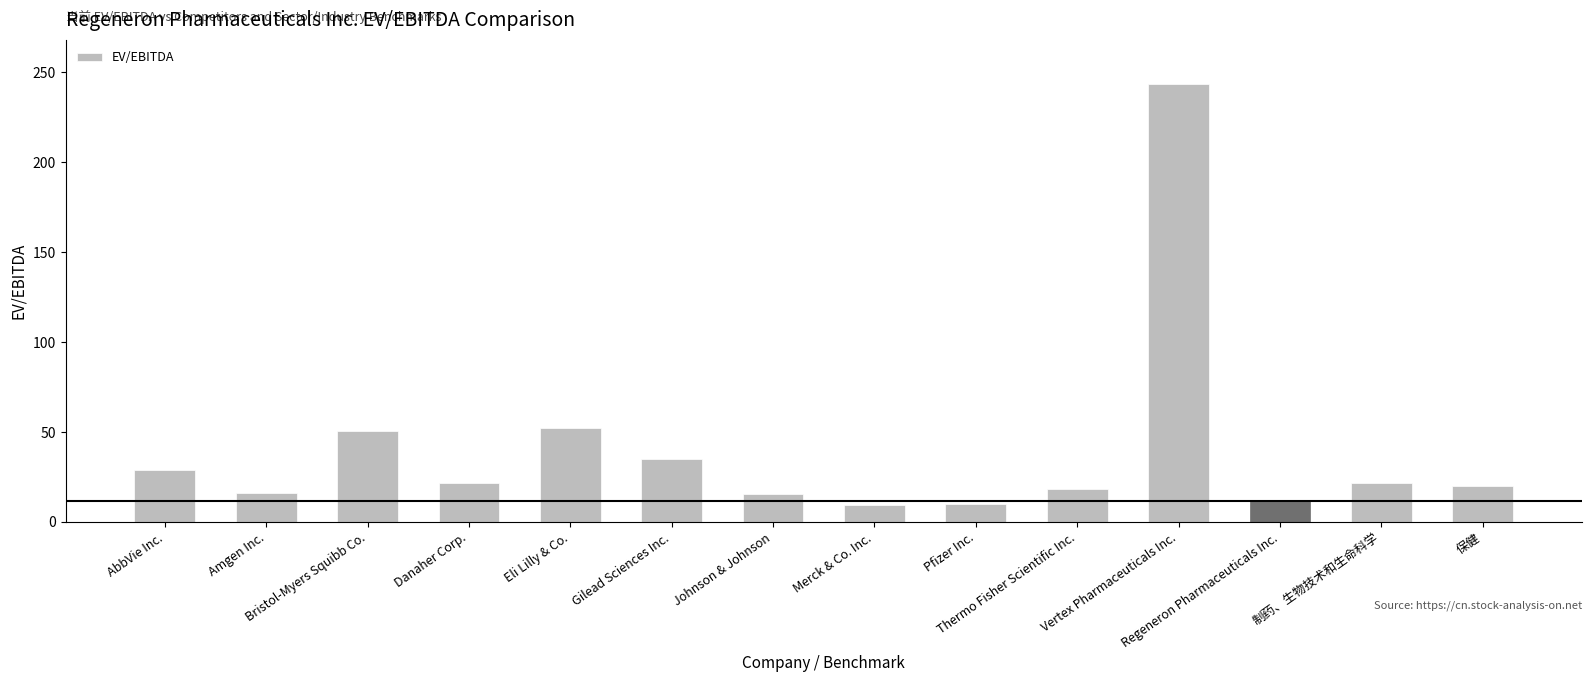

What is the greatest value displayed?

243.6